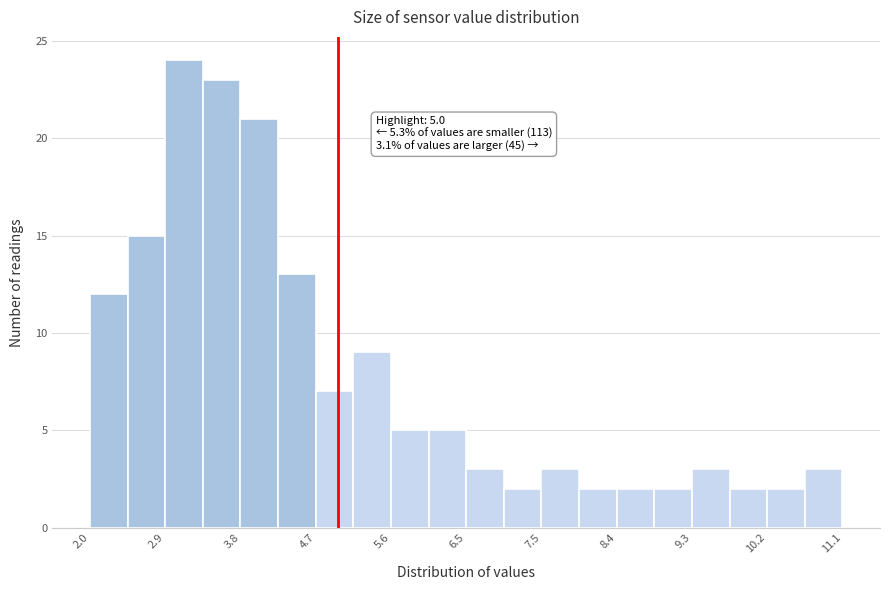

Which range on the x-axis has the tallest bar?

2.9 to 3.4